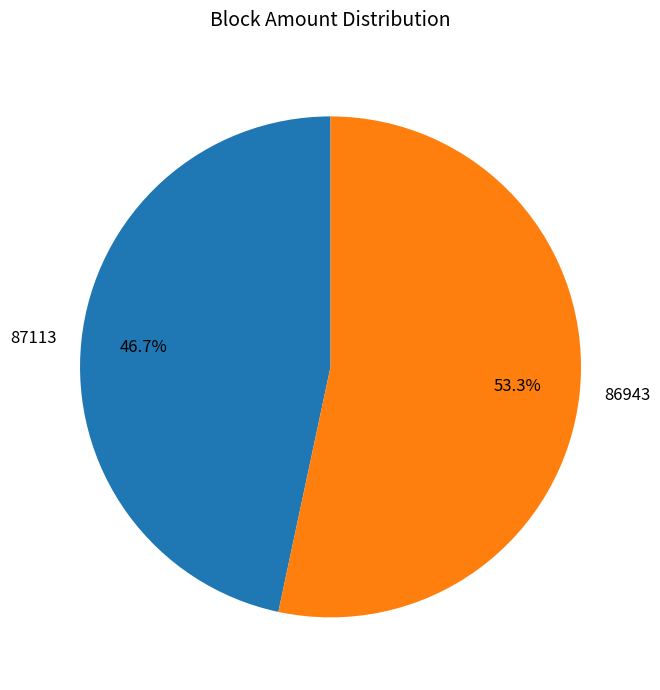

Count the number of slices in the pie.

2